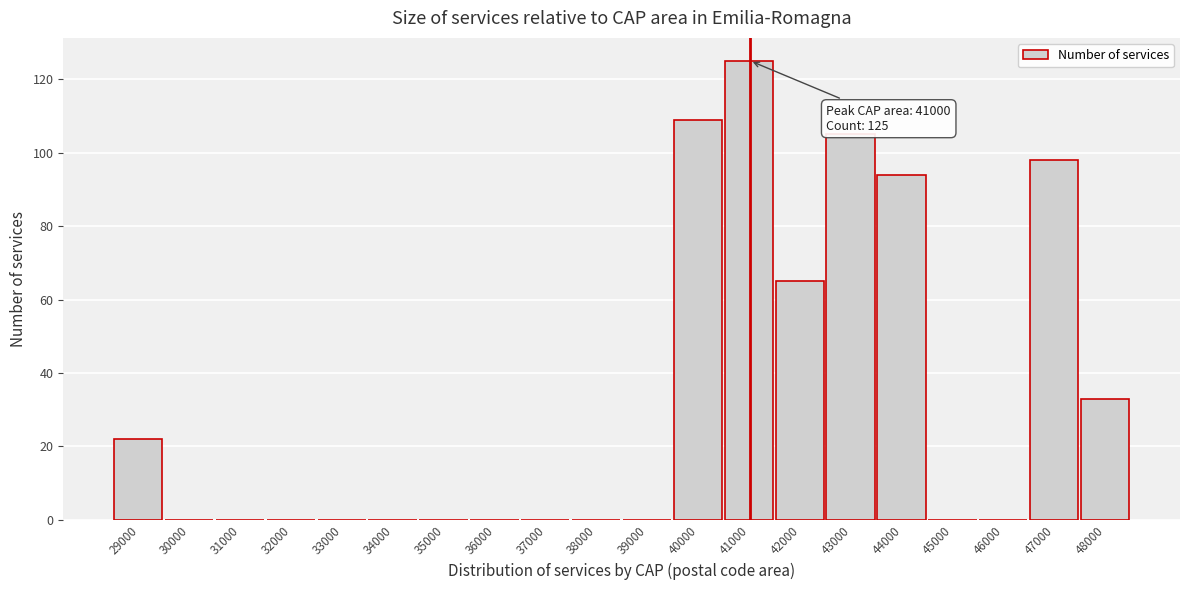

Reading left to right, list all the values displayed in this chart.

29000=22	30000=0	31000=0	32000=0	33000=0	34000=0	35000=0	36000=0	37000=0	38000=0	39000=0	40000=109	41000=125	42000=65	43000=105	44000=94	45000=0	46000=0	47000=98	48000=33